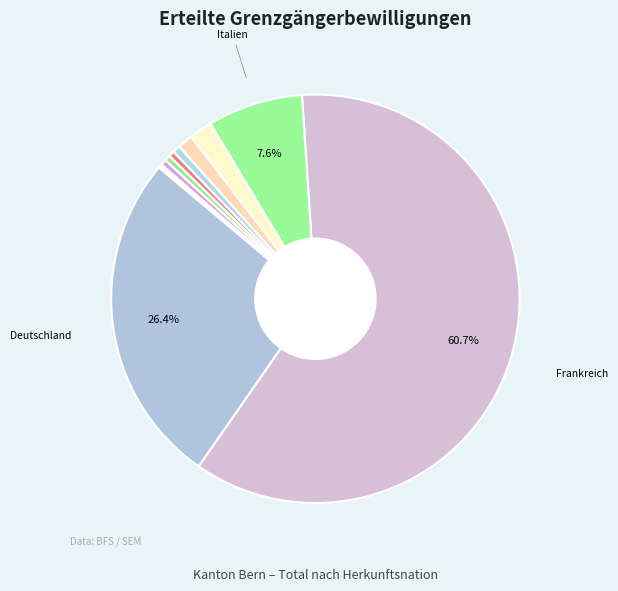

Count the number of slices in the pie.

11